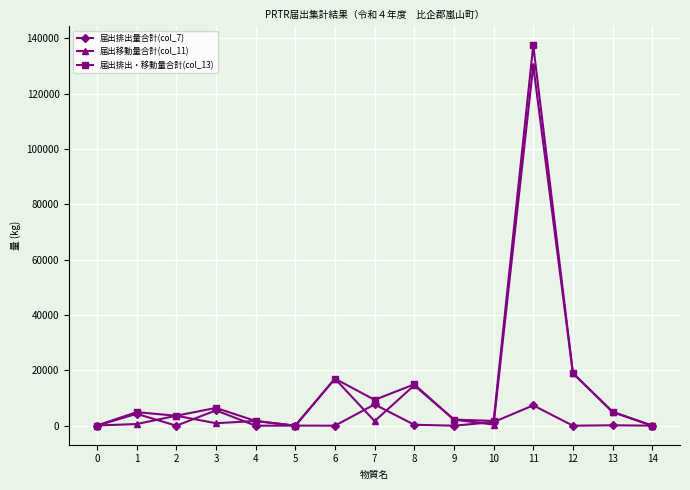

Rank the series by their maximum value, from highest to lowest.

届出排出・移動量合計(col_13), 届出移動量合計(col_11), 届出排出量合計(col_7)